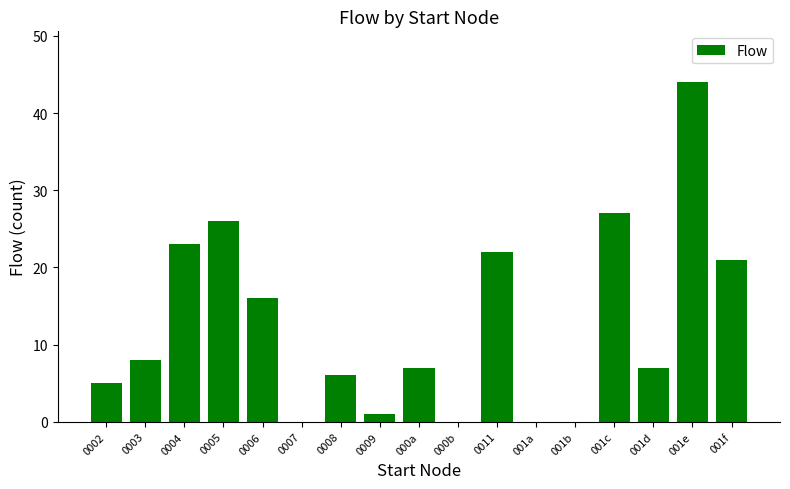

Are the bars horizontal?

No